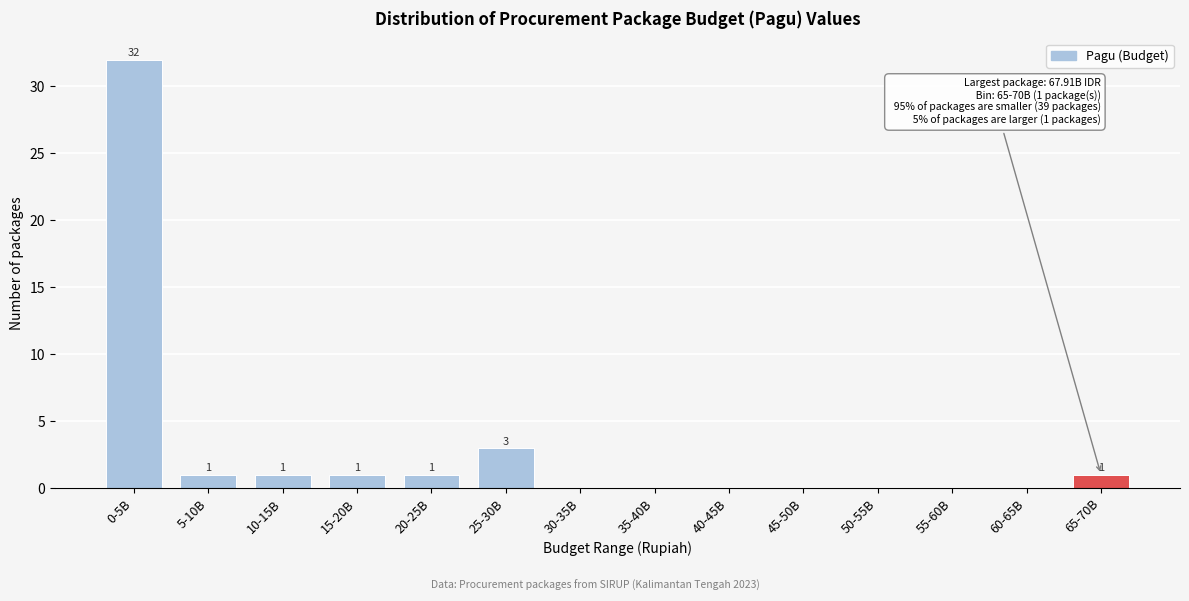

Reading right to left, what are all the values shown in this chart?

65-70B=1	60-65B=0	55-60B=0	50-55B=0	45-50B=0	40-45B=0	35-40B=0	30-35B=0	25-30B=3	20-25B=1	15-20B=1	10-15B=1	5-10B=1	0-5B=32